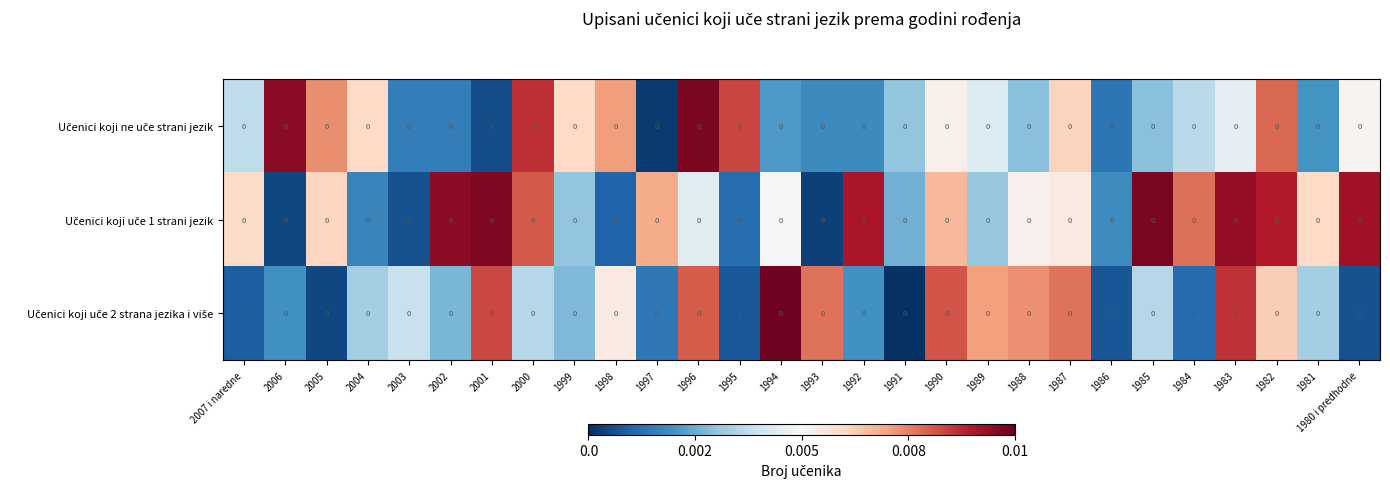

Rank the series at 1997 from lowest to highest value.

Učenici koji ne uče strani jezik, Učenici koji uče 2 strana jezika i više, Učenici koji uče 1 strani jezik